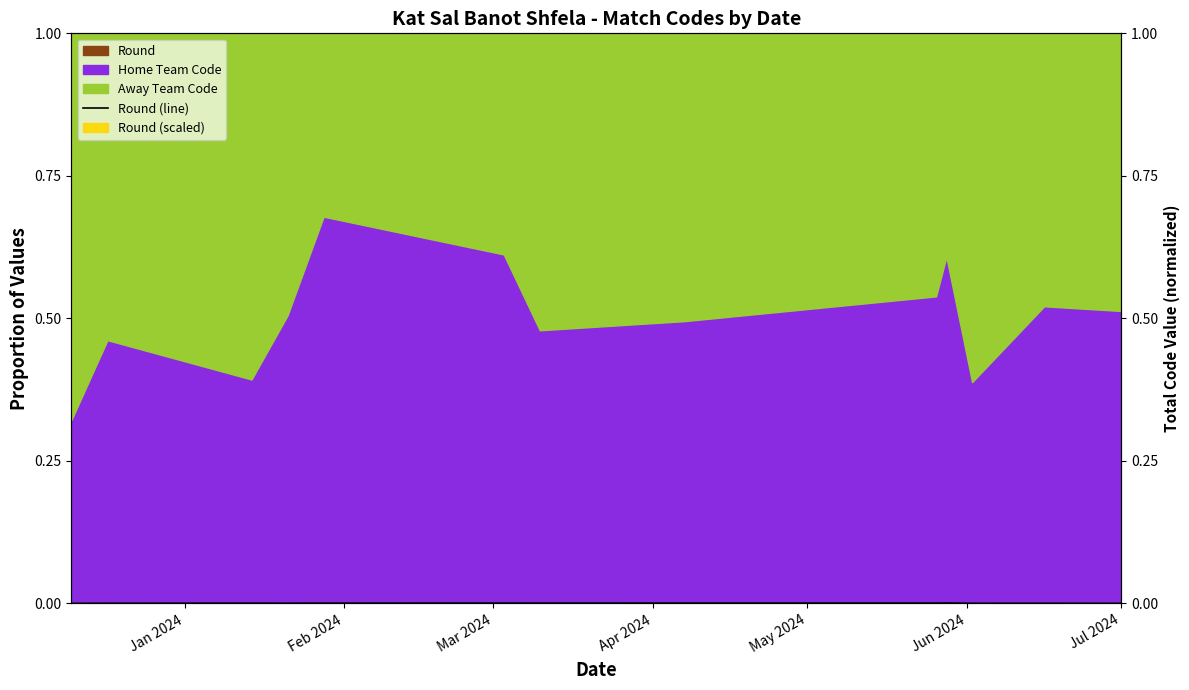

What is the label of the 13th point from the left?

Jul 2024